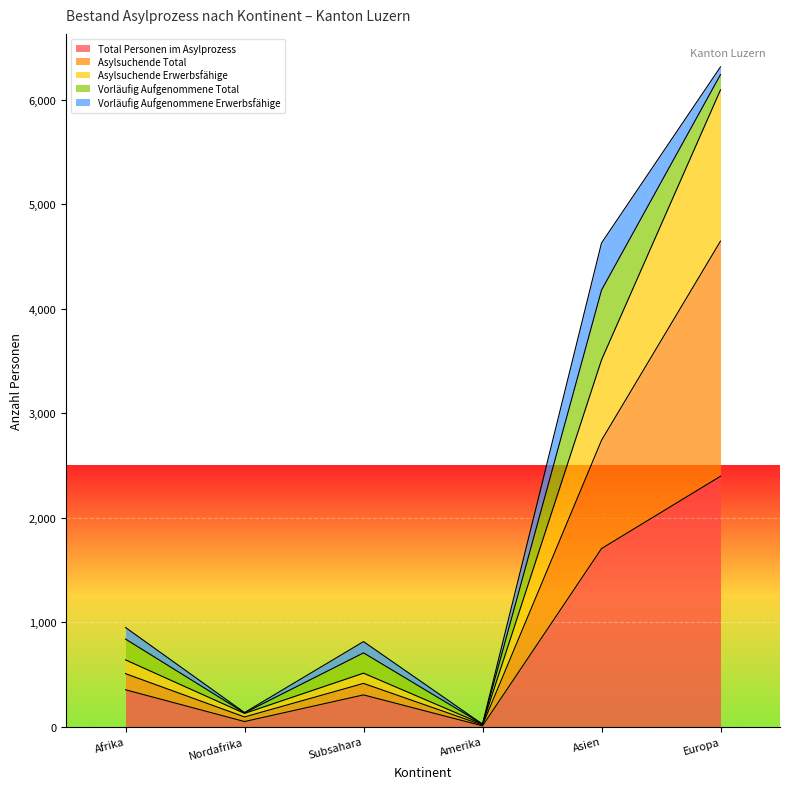

What is the label of the 6th point from the left?

Europa